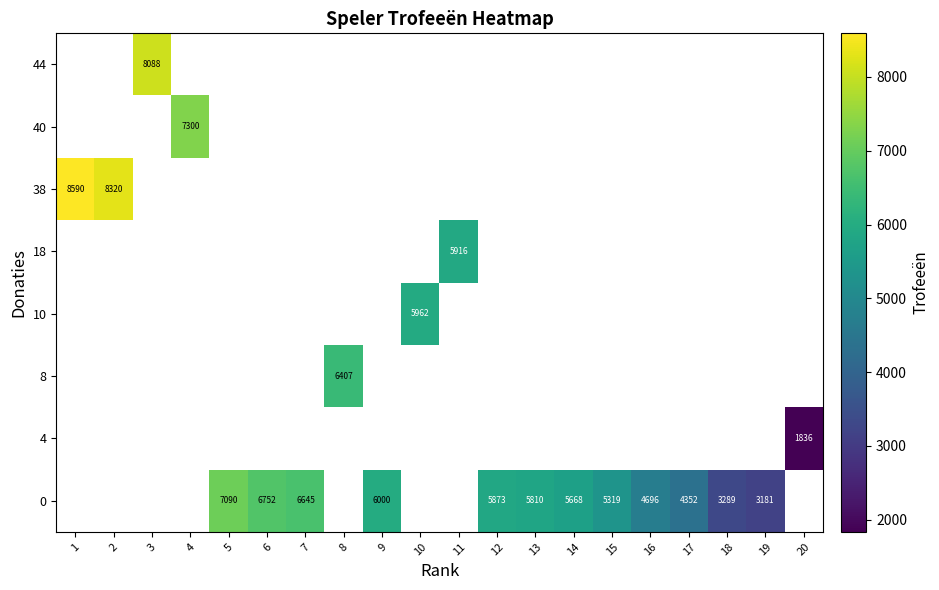

List the series in order of their peak value, highest first.

row_0, row_1, row_2, row_3, row_4, row_5, row_6, row_7